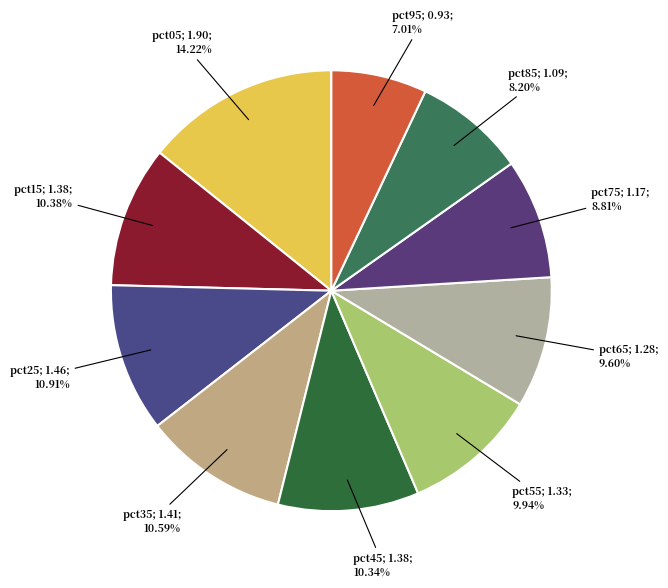

To the nearest percent, what is the difference between the largest and smallest slice percentages?

7%